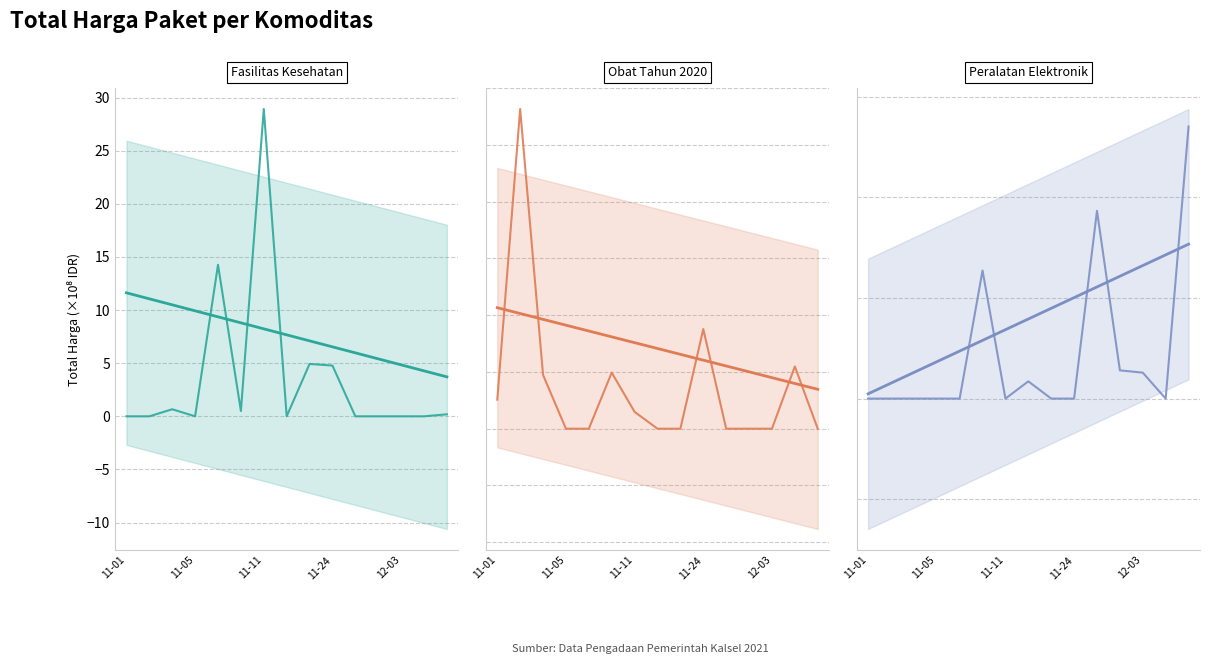

Which category has the highest value in the Obat Tahun 2020 trend series?

11-01